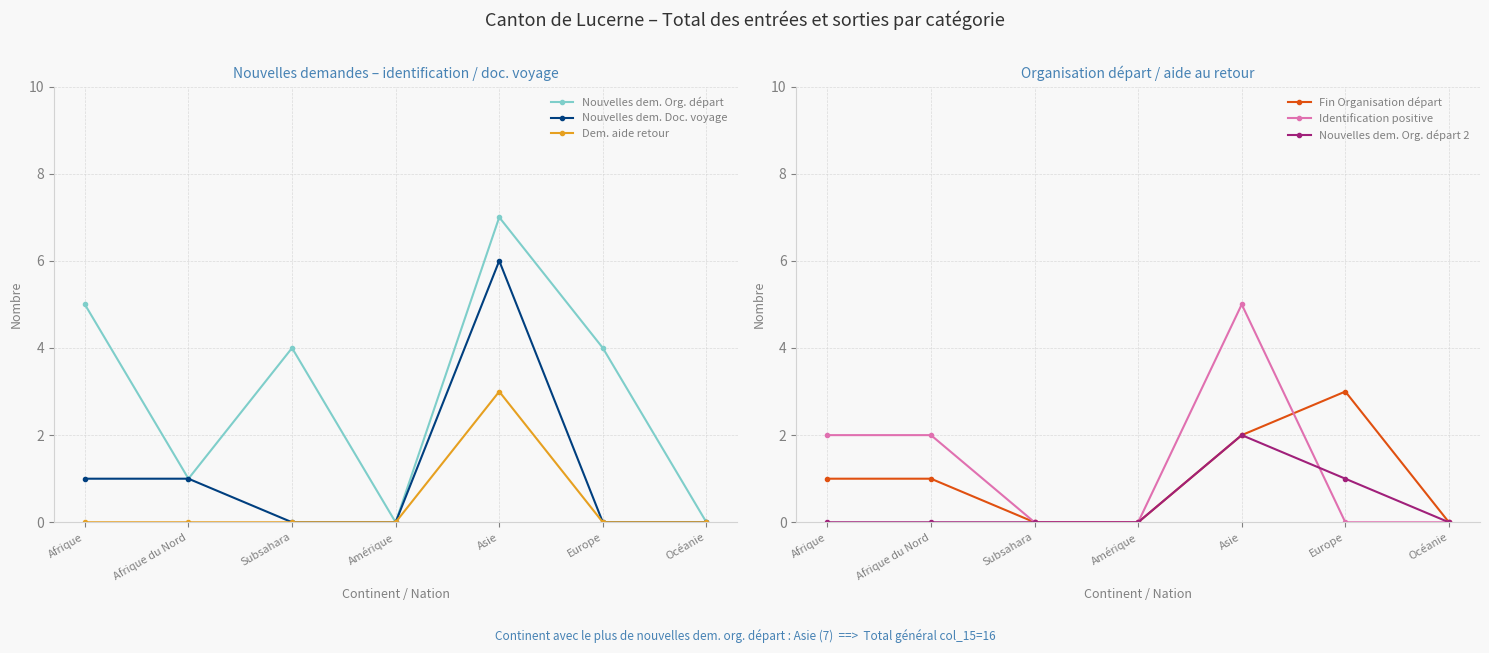

True or false: Fin Organisation départ and Nouvelles dem. Org. départ 2 intersect in this chart.

False